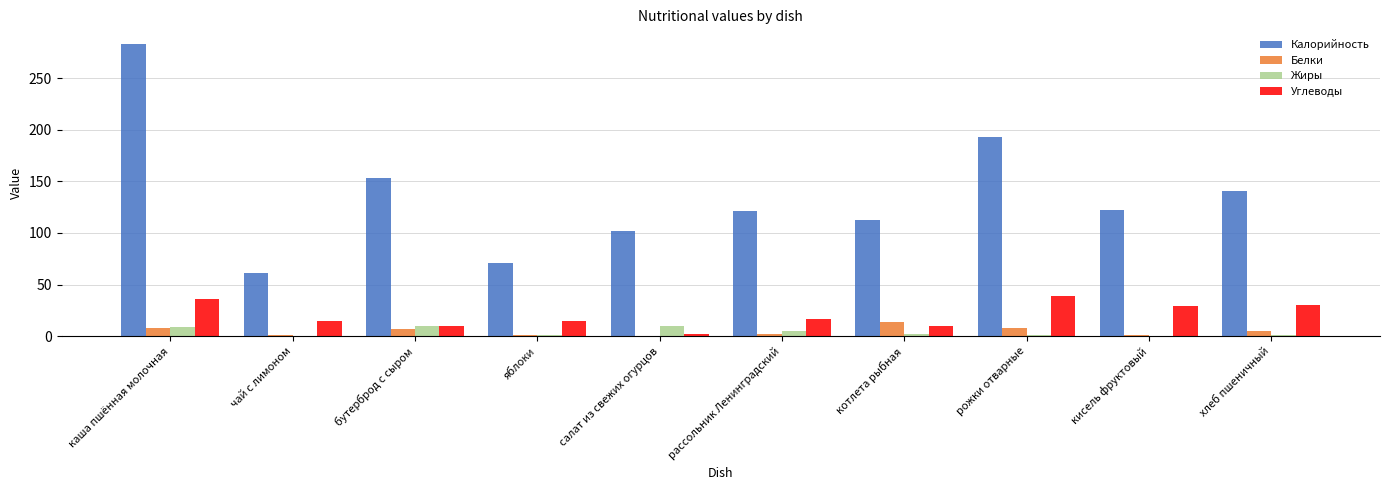

Which series has the largest total across all categories?

Калорийность